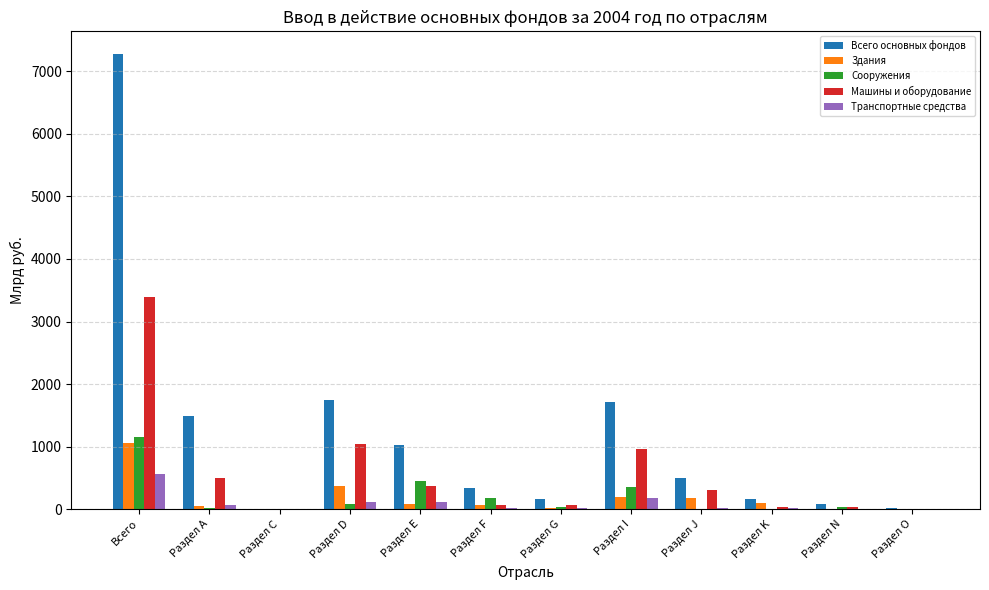

How many categories are shown in the chart?

12